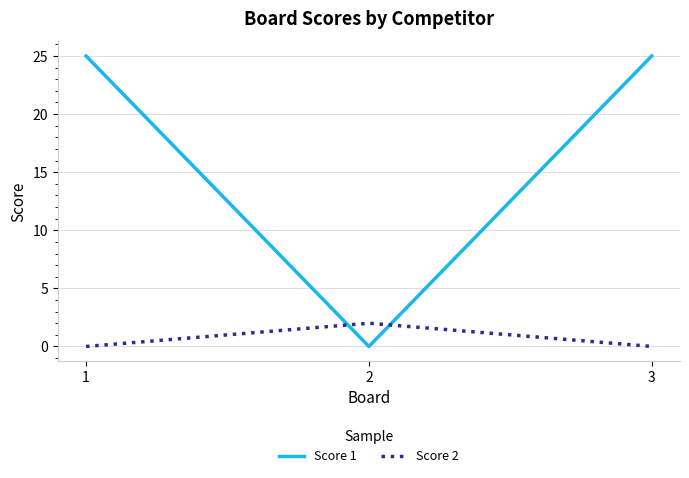

Rank the series by their average value, from highest to lowest.

Score 1, Score 2